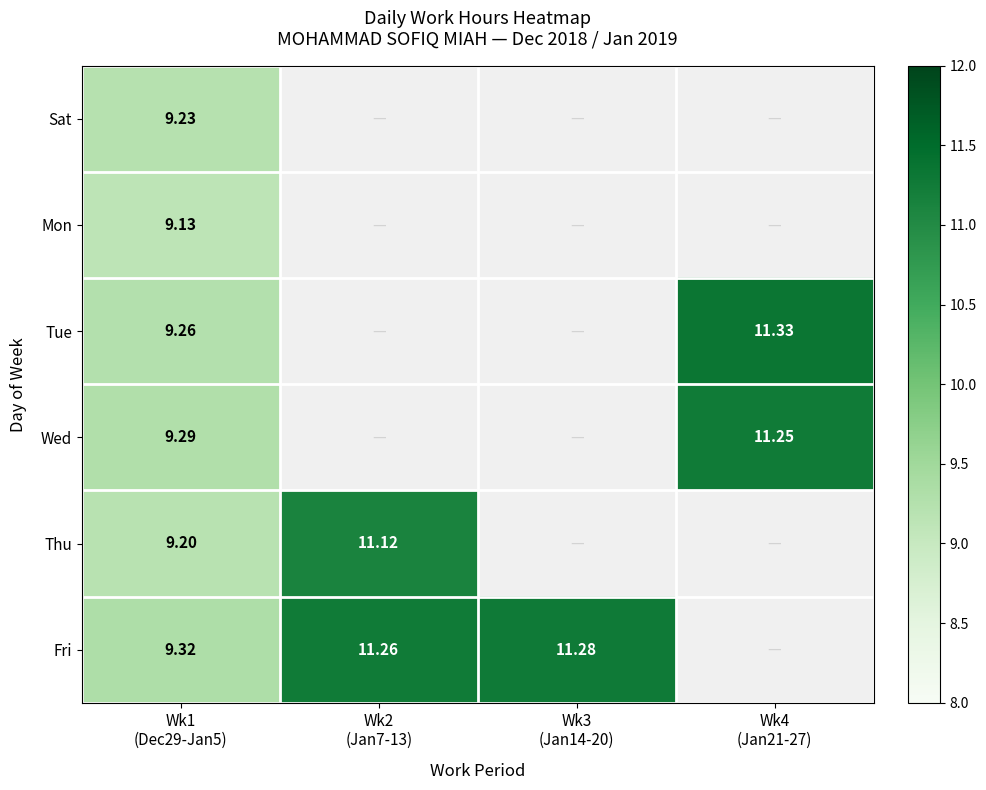

The Tue series shows 19.6 at Wk4 (Jan21-27). True or false?

False